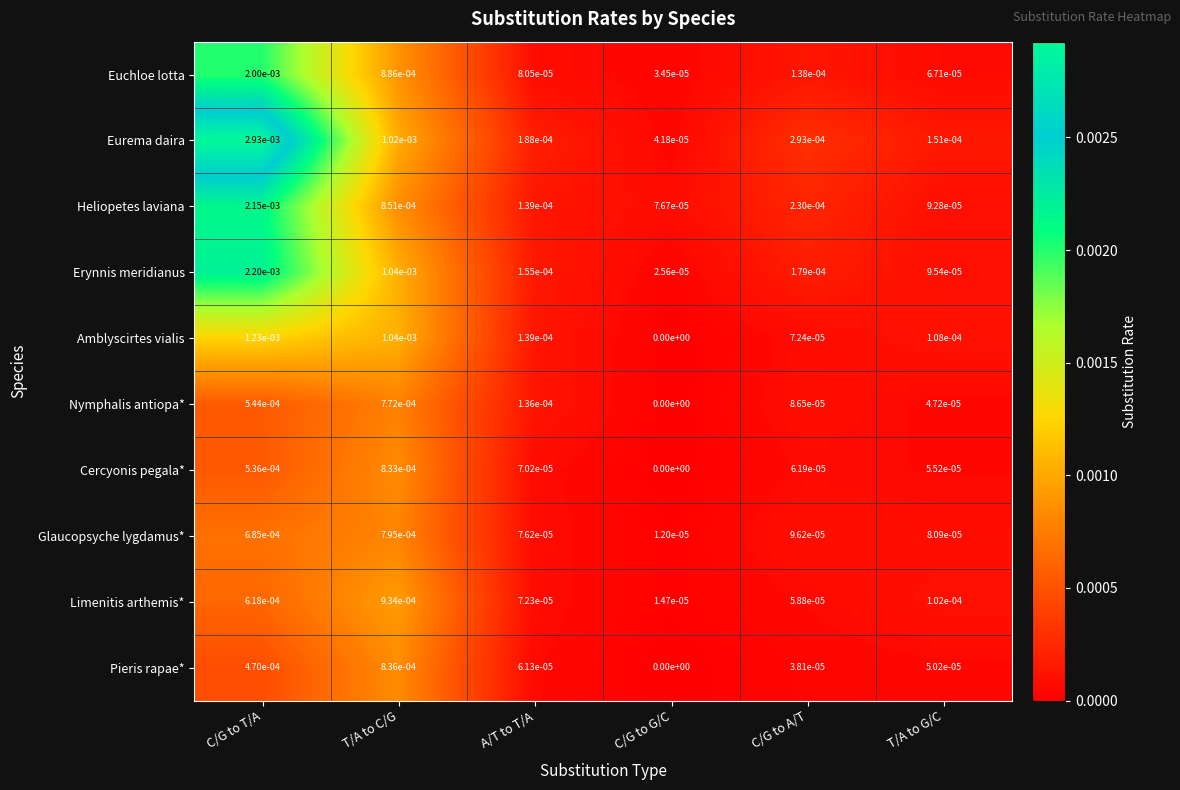

Which series has the widest spread of values?

Eurema daira